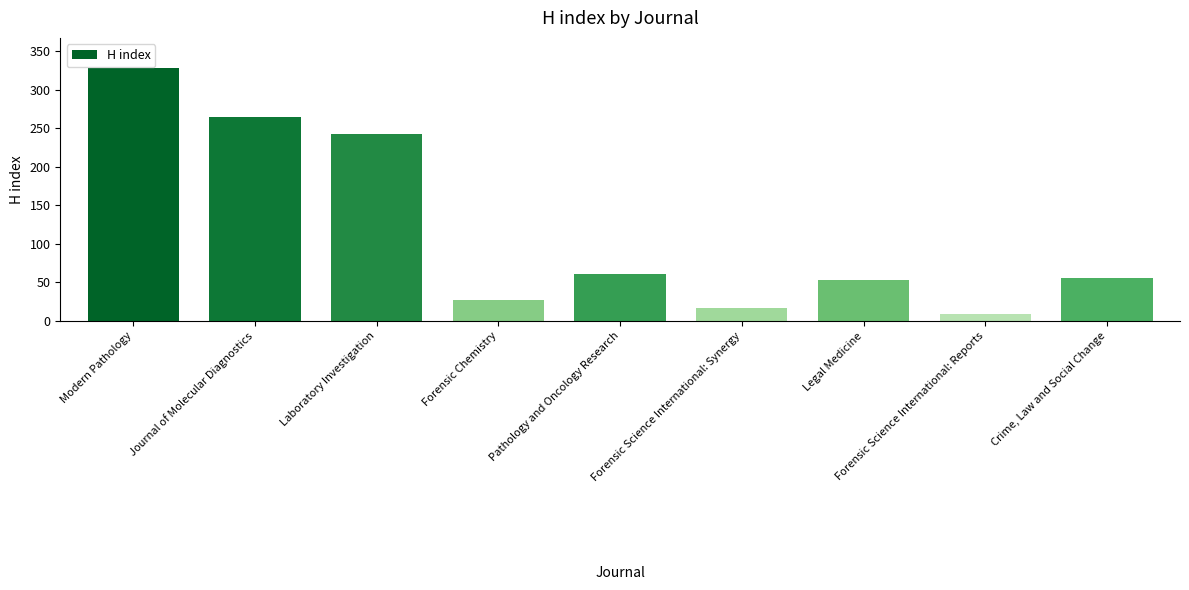

What is the maximum value shown in the chart?

328